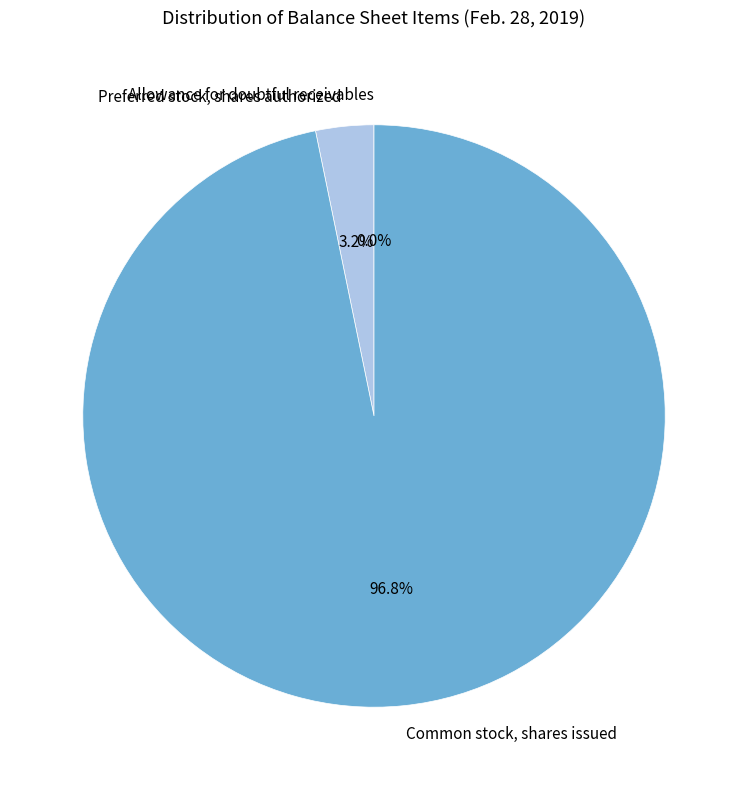

To the nearest percent, what portion does Preferred stock, shares authorized represent?

3%